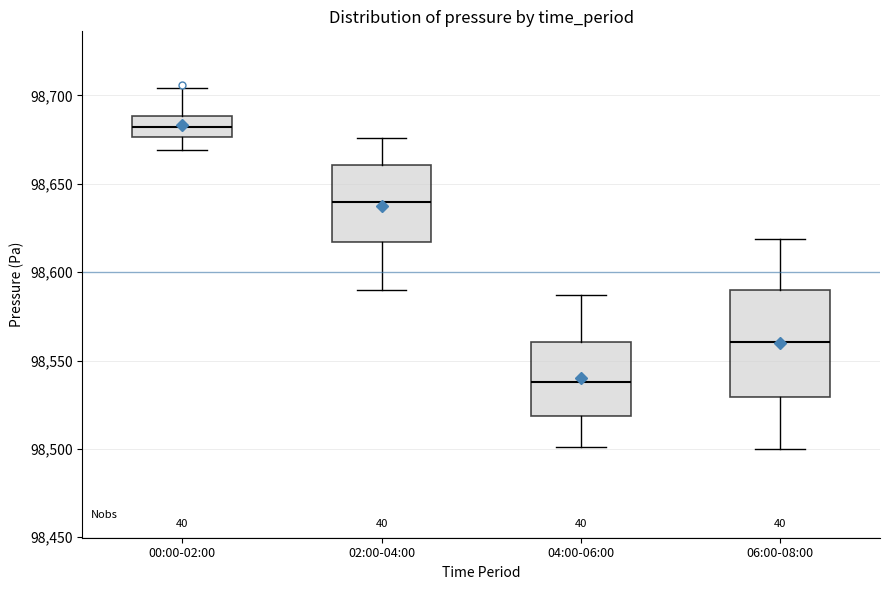

Comparing the boxes themselves (not the whiskers), which one is the tallest?

06:00-08:00